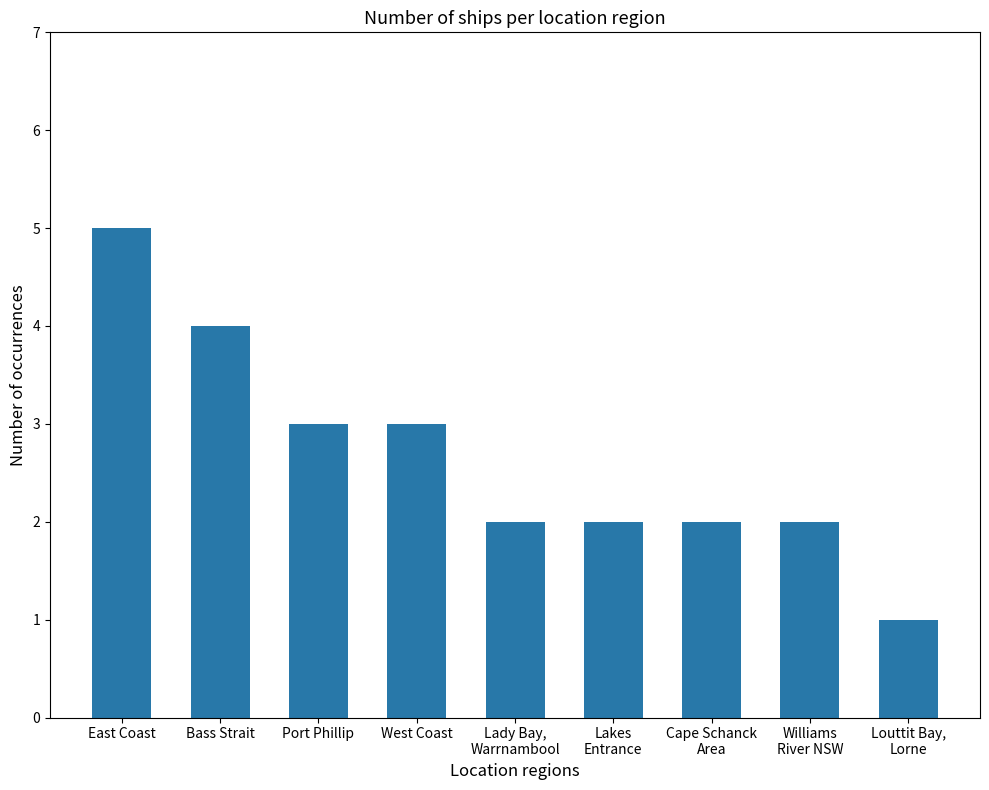

What value does the data have at Lakes
Entrance?

2